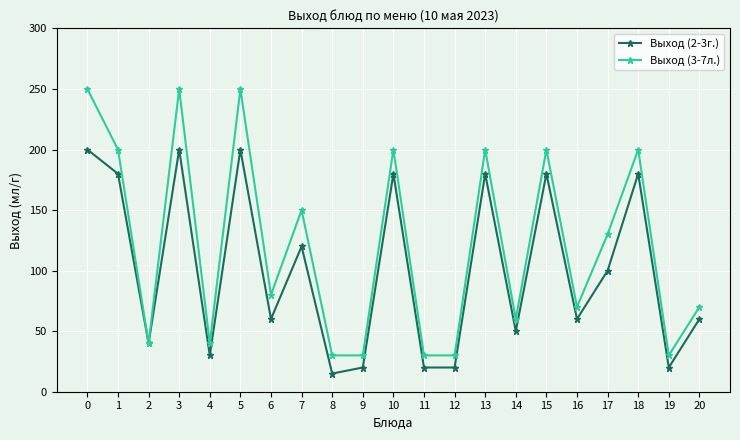

How many values in the Выход (2-3г.) series are below 60?

8